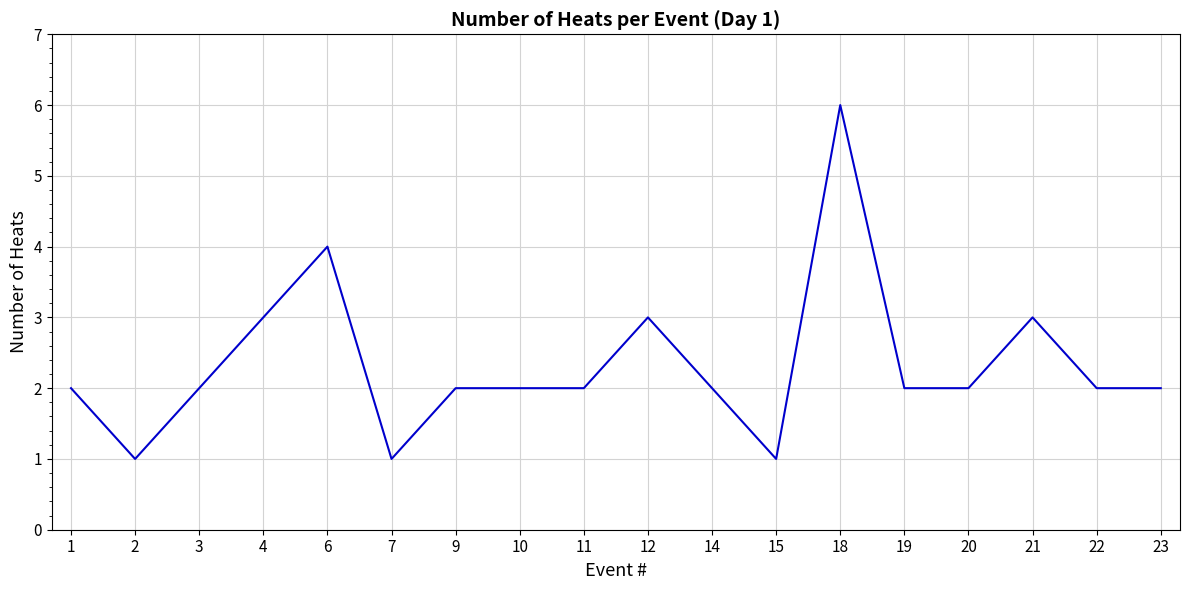

What is the ratio of the value at 14 to the value at 22?

1.0